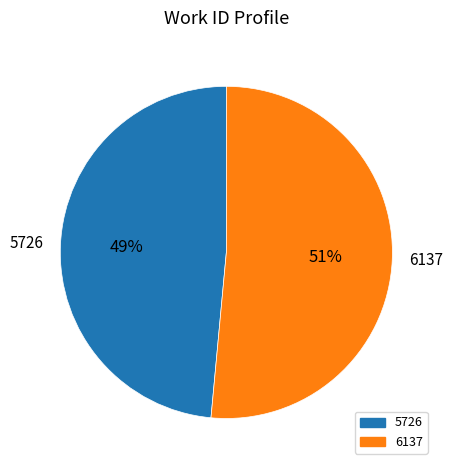

Combined, do 5726 and 6137 account for over 50%?

Yes